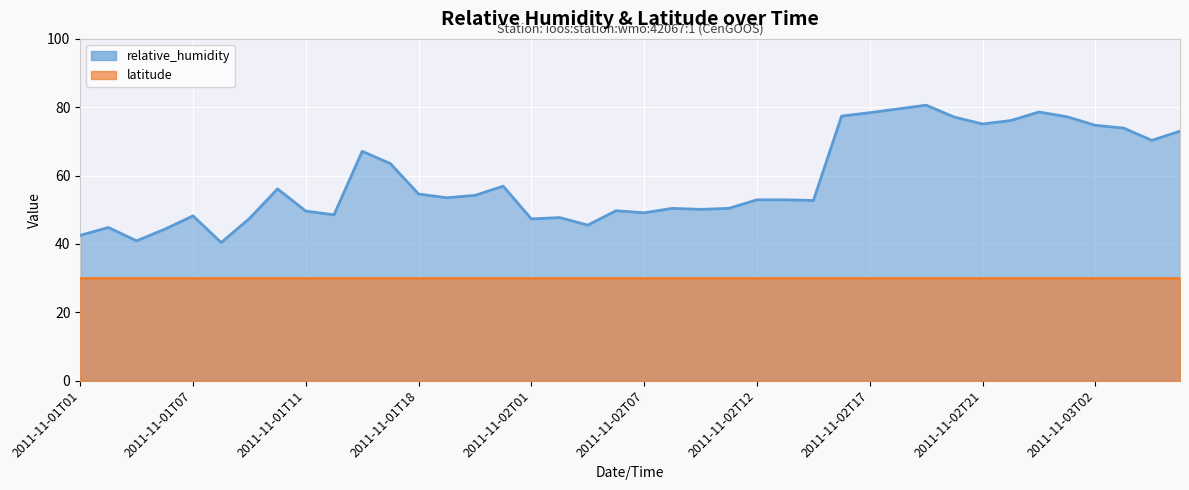

At which label is the value closest to 60?

2011-11-01T23